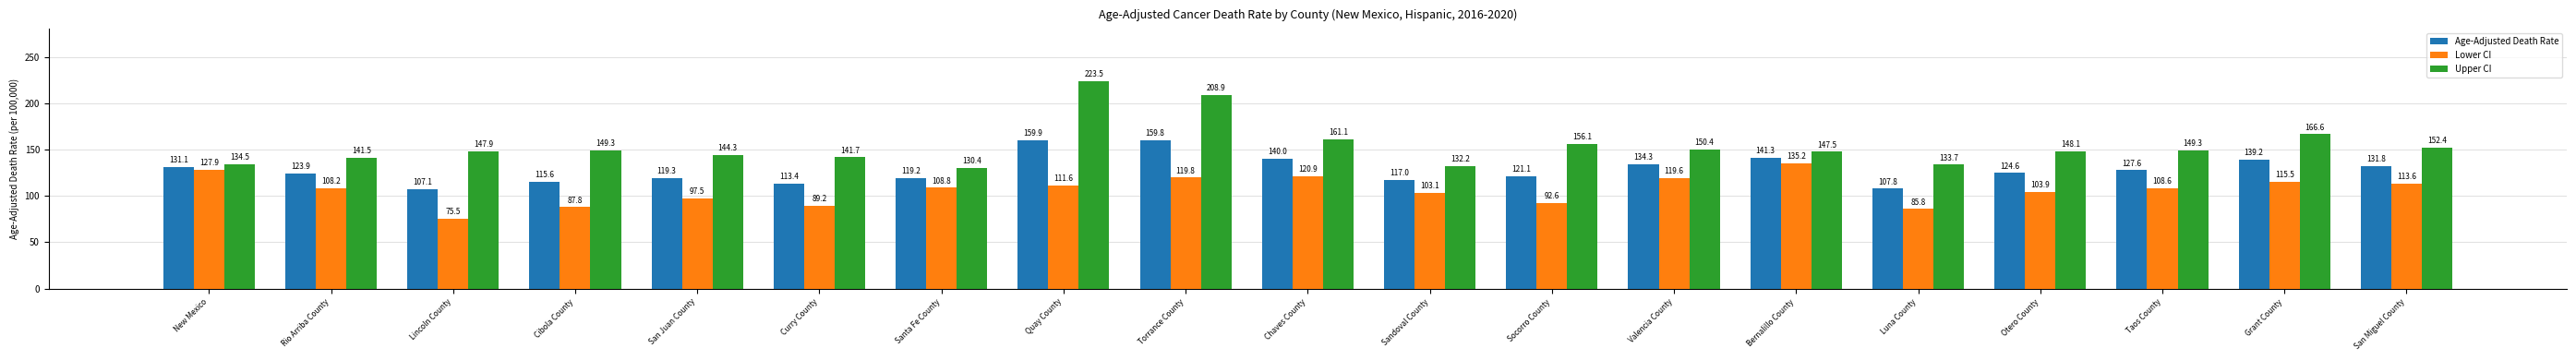

Reading right to left, what are all the values shown in this chart?

Age-Adjusted Death Rate: San Miguel County=131.8	Grant County=139.2	Taos County=127.6	Otero County=124.6	Luna County=107.8	Bernalillo County=141.3	Valencia County=134.3	Socorro County=121.1	Sandoval County=117.0	Chaves County=140.0	Torrance County=159.8	Quay County=159.9	Santa Fe County=119.2	Curry County=113.4	San Juan County=119.3	Cibola County=115.6	Lincoln County=107.1	Rio Arriba County=123.9	New Mexico=131.1
Lower CI: San Miguel County=113.6	Grant County=115.5	Taos County=108.6	Otero County=103.9	Luna County=85.8	Bernalillo County=135.2	Valencia County=119.6	Socorro County=92.6	Sandoval County=103.1	Chaves County=120.9	Torrance County=119.8	Quay County=111.6	Santa Fe County=108.8	Curry County=89.2	San Juan County=97.5	Cibola County=87.8	Lincoln County=75.5	Rio Arriba County=108.2	New Mexico=127.9
Upper CI: San Miguel County=152.4	Grant County=166.6	Taos County=149.3	Otero County=148.1	Luna County=133.7	Bernalillo County=147.5	Valencia County=150.4	Socorro County=156.1	Sandoval County=132.2	Chaves County=161.1	Torrance County=208.9	Quay County=223.5	Santa Fe County=130.4	Curry County=141.7	San Juan County=144.3	Cibola County=149.3	Lincoln County=147.9	Rio Arriba County=141.5	New Mexico=134.5